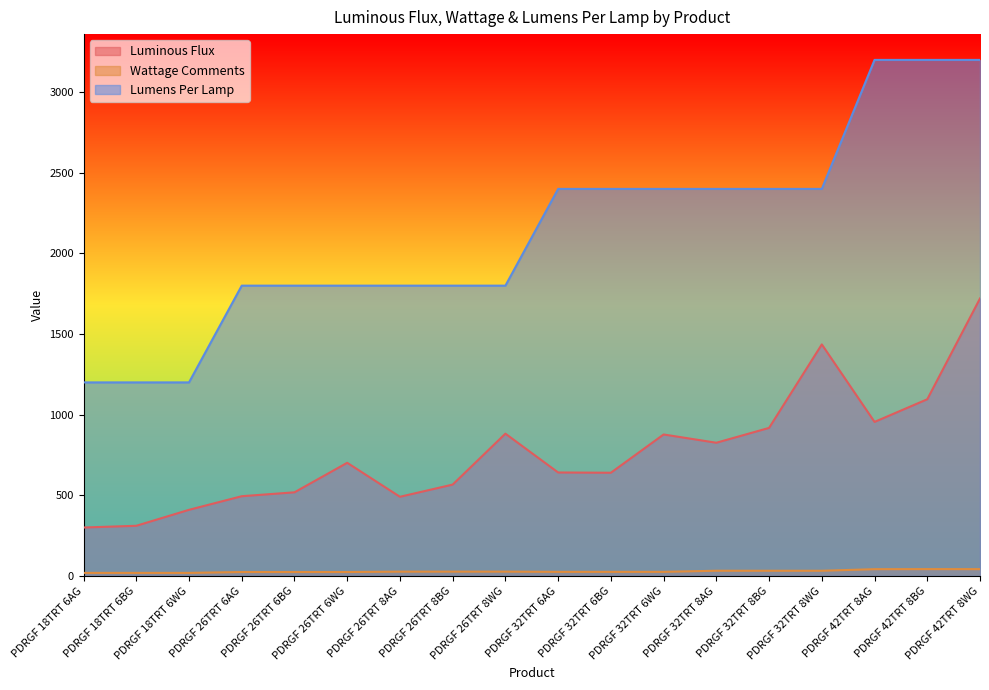

Where does the Luminous Flux series first go above 701?

PDRGF 26TRT 6WG